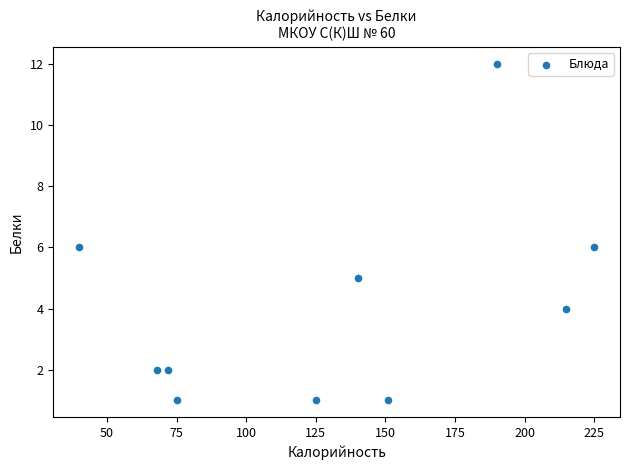

What is the range of Y values (max minus min)?

11